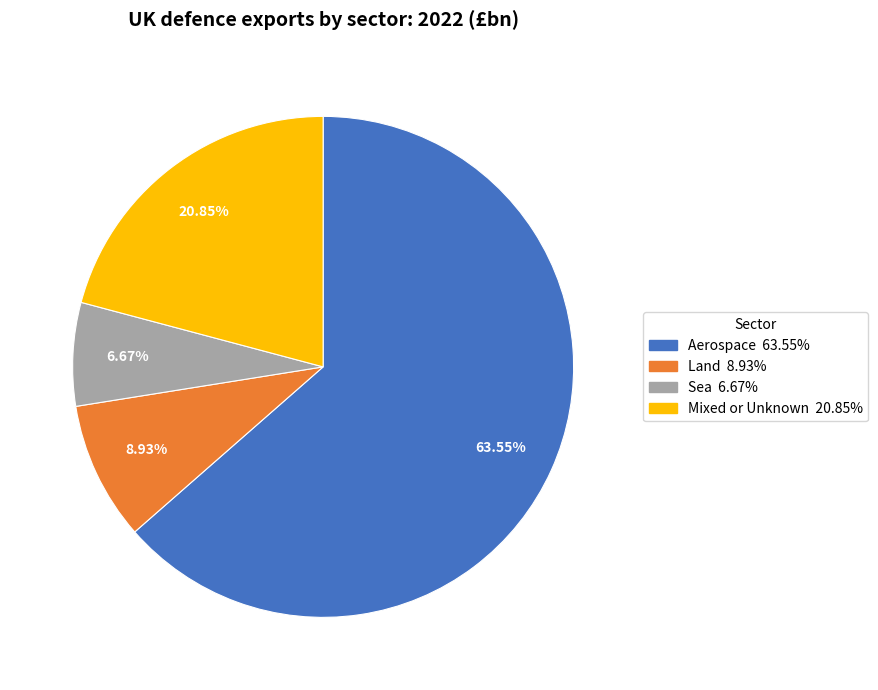

How many segments does this pie chart have?

4